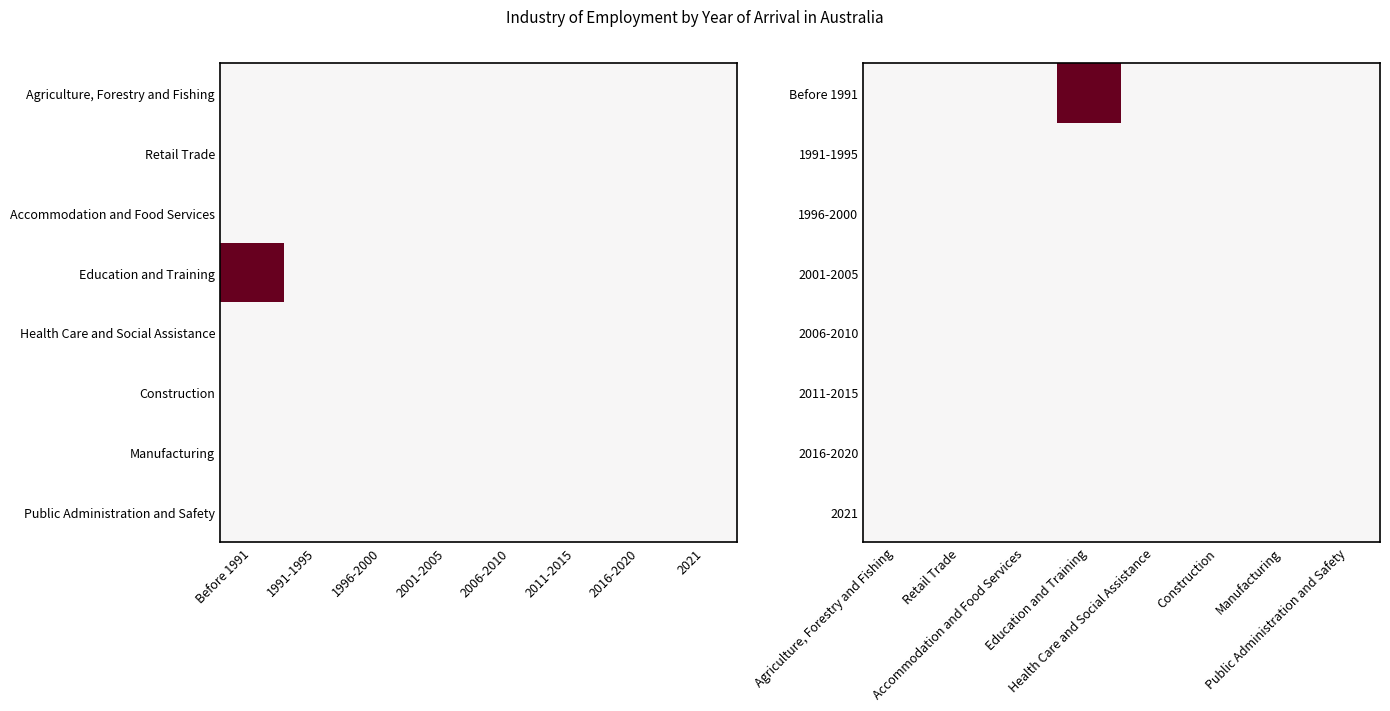

Which has a higher value, 1996-2000 or 2021?

1996-2000